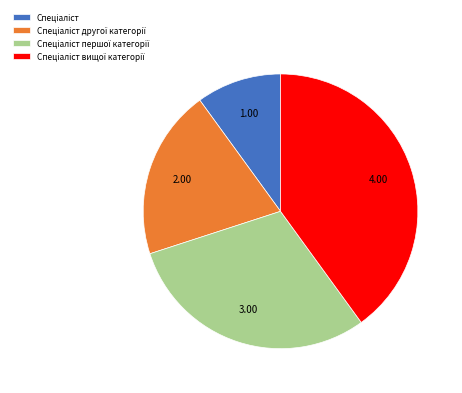

Is there a majority slice in this chart?

No